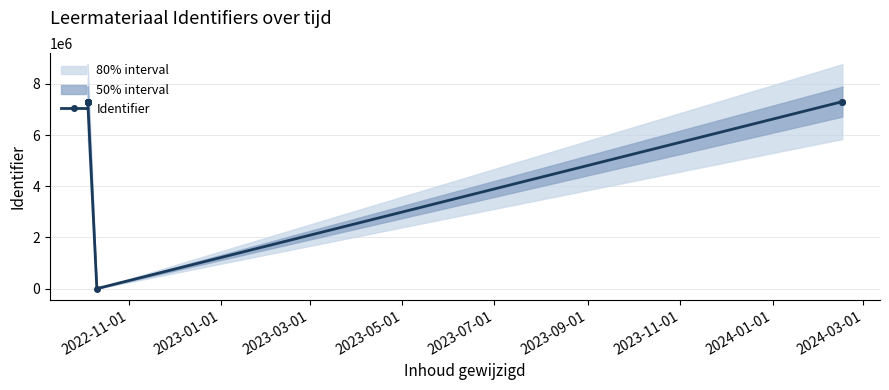

Between 2023-03-01 and 2023-01-01, which is larger?

2023-03-01